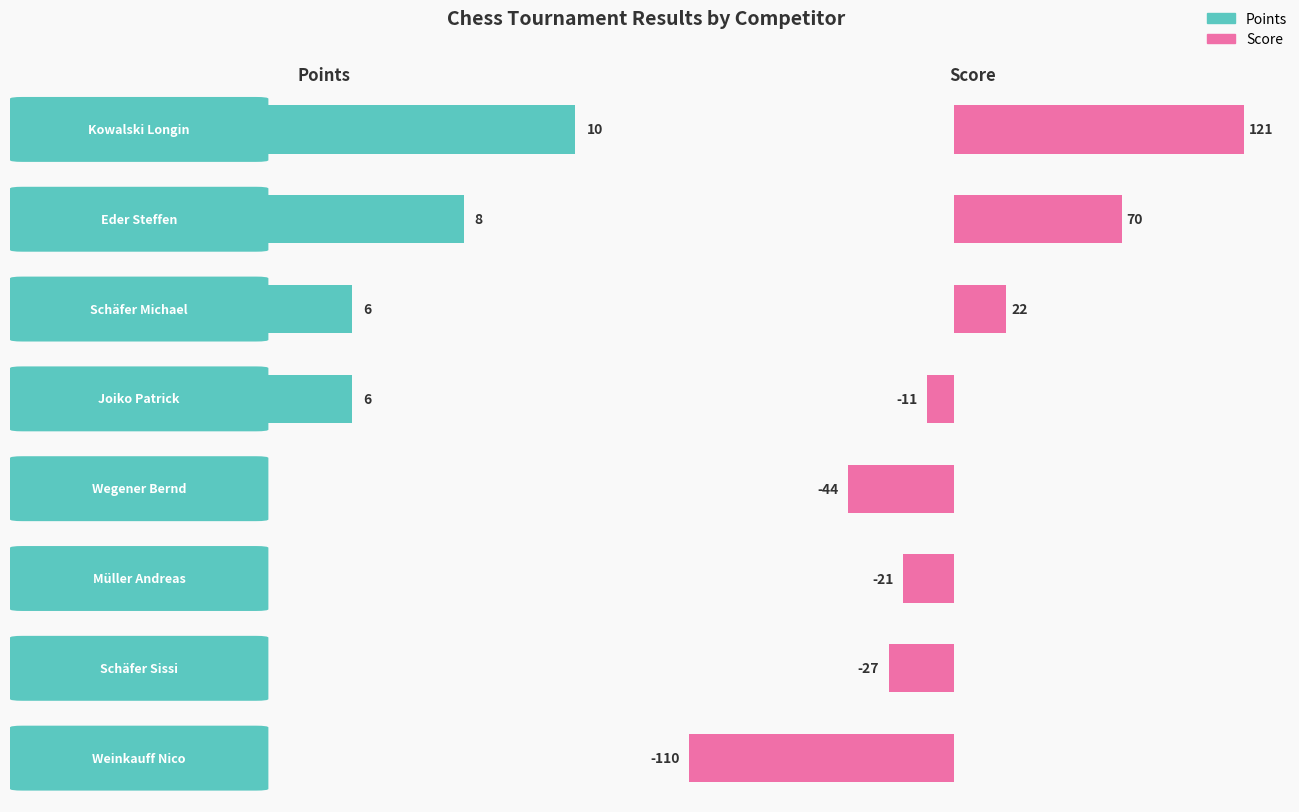

How many categories are shown in the chart?

8